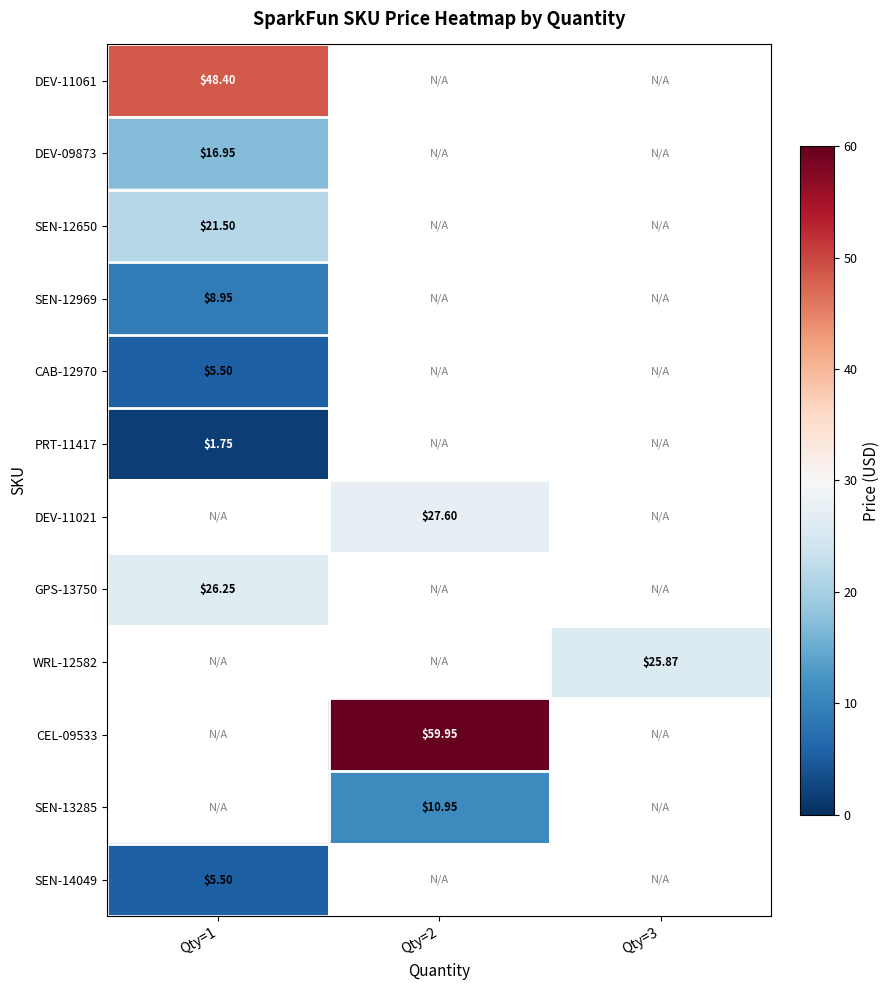

The value of DEV-11061 at Qty=1 is 81.7. True or false?

False